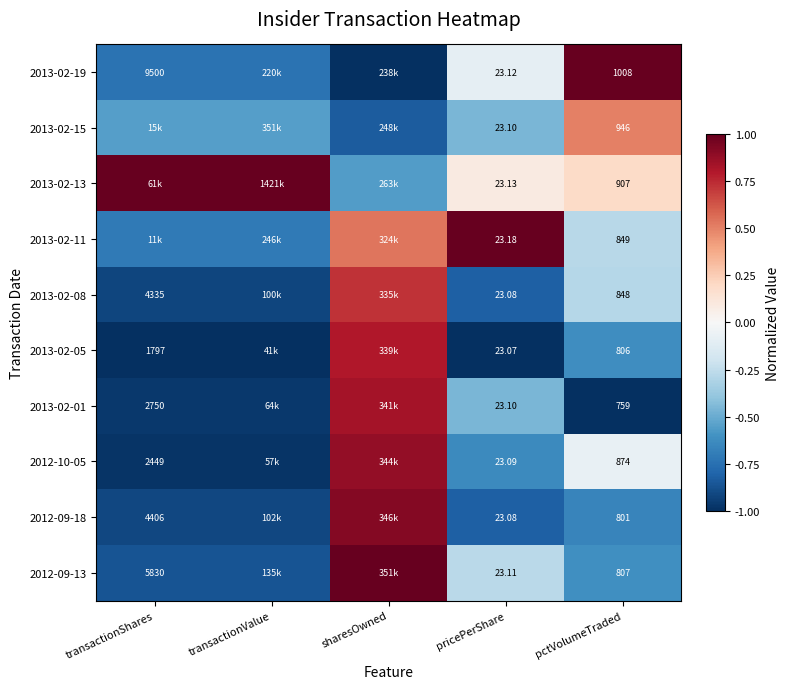

Is the value of 2013-02-08 at transactionShares greater than the value of 2012-09-18 at transactionShares?

No